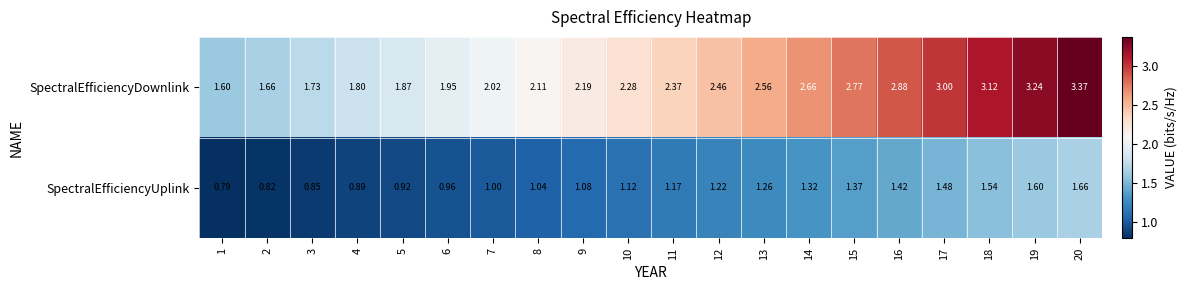

Which series changed the most between 1 and 6?

SpectralEfficiencyDownlink